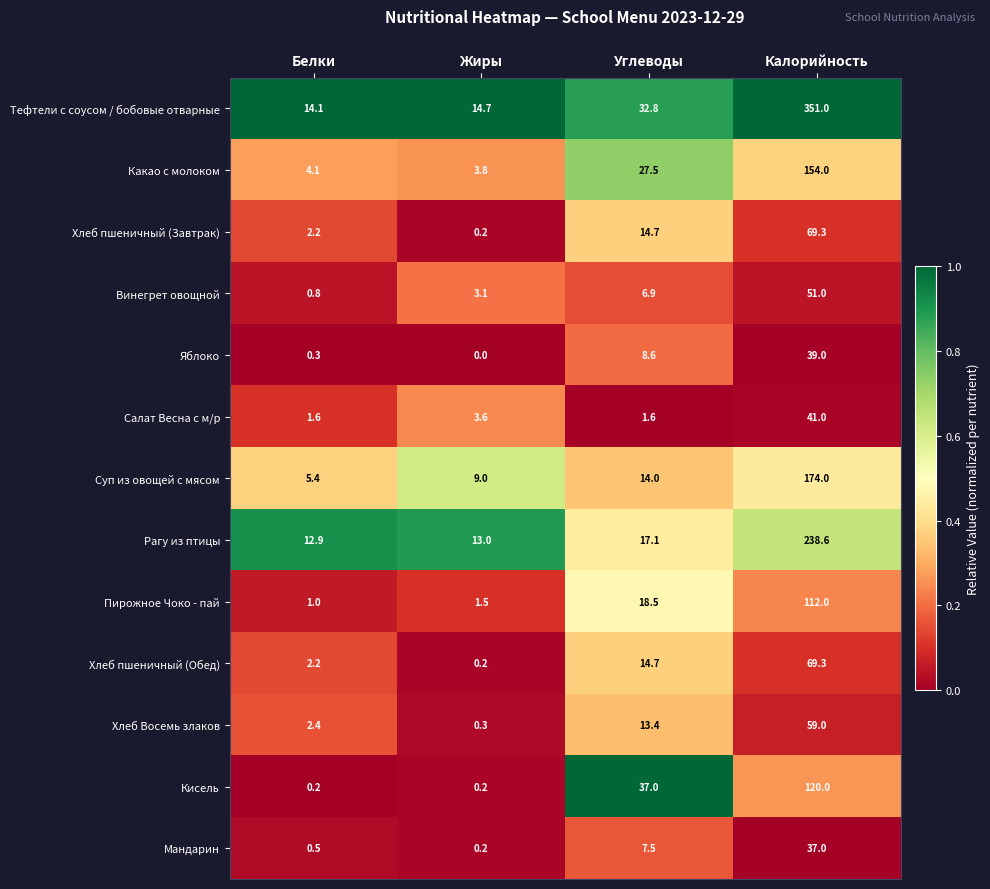

What is the sum of the Рагу из птицы values at Белки and Калорийность?

251.5